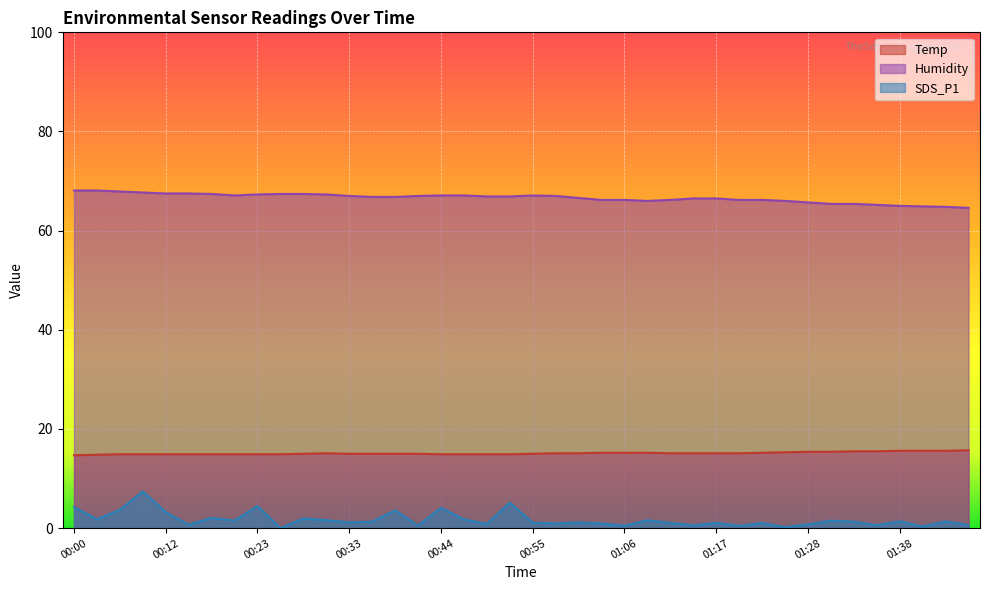

Rank the series by their average value, from highest to lowest.

Humidity, Temp, SDS_P1